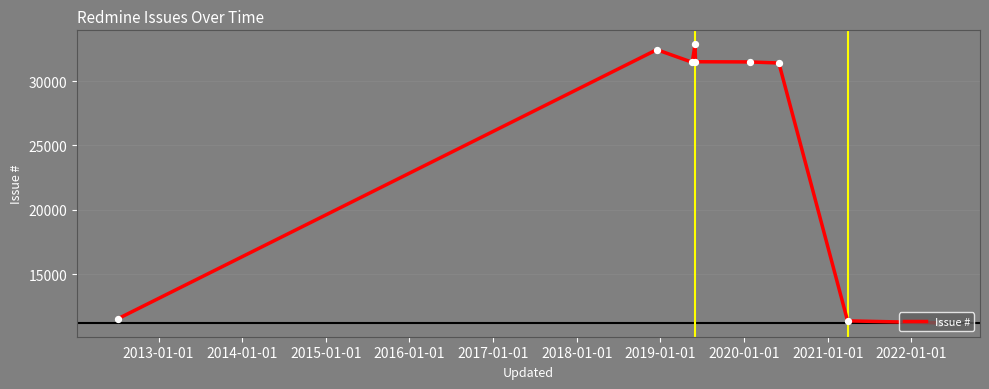

What is the maximum value shown in the chart?

32858